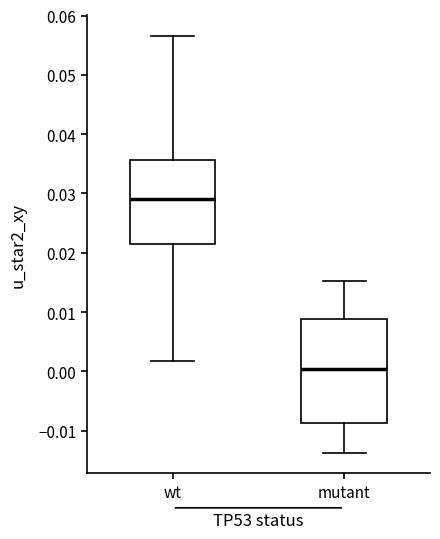

Reading left to right, read every box against the y-axis: the position of its median line, the range the box covers, and the ends of its whiskers. The values are not printed on the chart, so give them approximately, as read against the axis.

wt: median 0.029, box 0.022 to 0.036, whiskers 0.002 to 0.057
mutant: median 0.000, box -0.009 to 0.009, whiskers -0.014 to 0.015